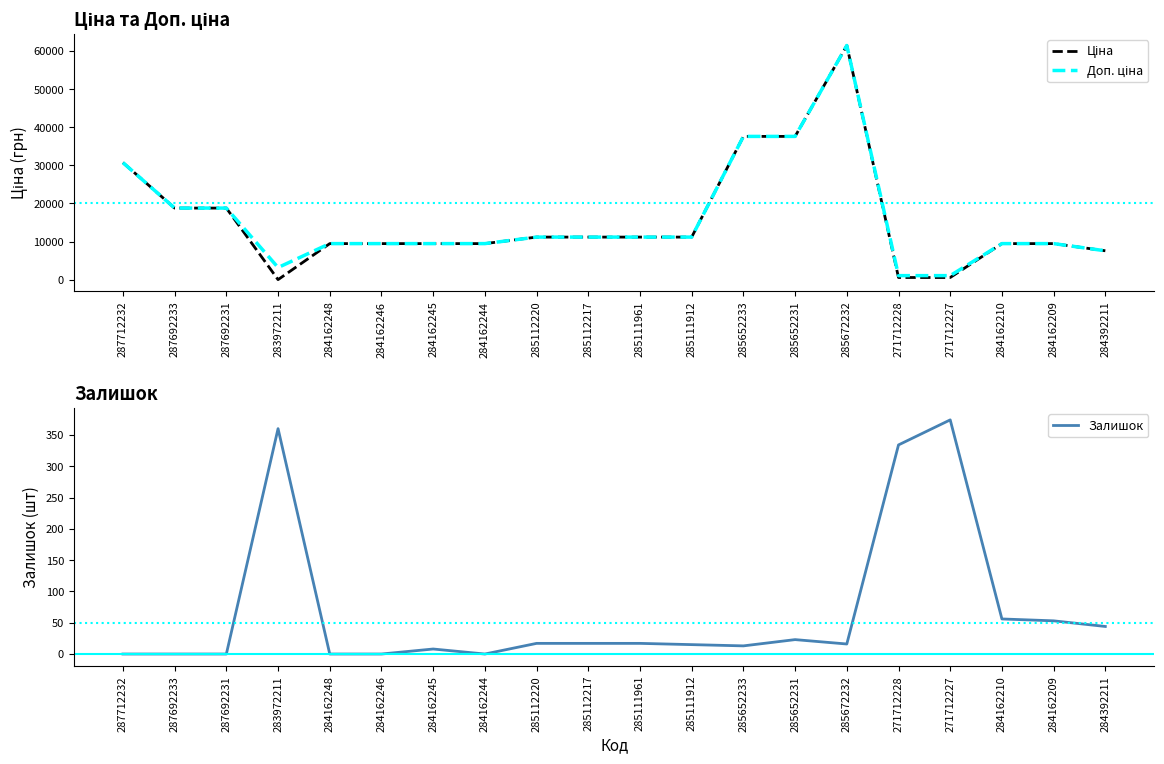

List the labels in order of Залишок value, largest first.

271712227, 283972211, 271712228, 284162210, 284162209, 284392211, 285652231, 285112220, 285112217, 285111961, 285672232, 285111912, 285652233, 284162245, 287712232, 287692233, 287692231, 284162248, 284162246, 284162244